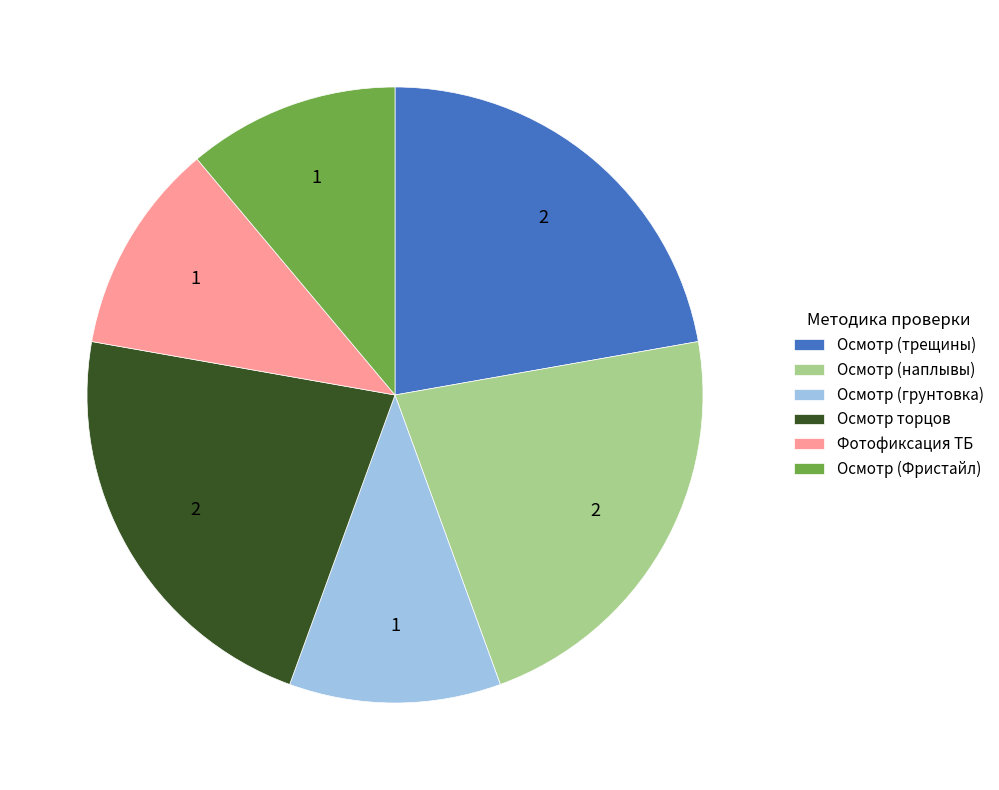

Is there a majority slice in this chart?

No